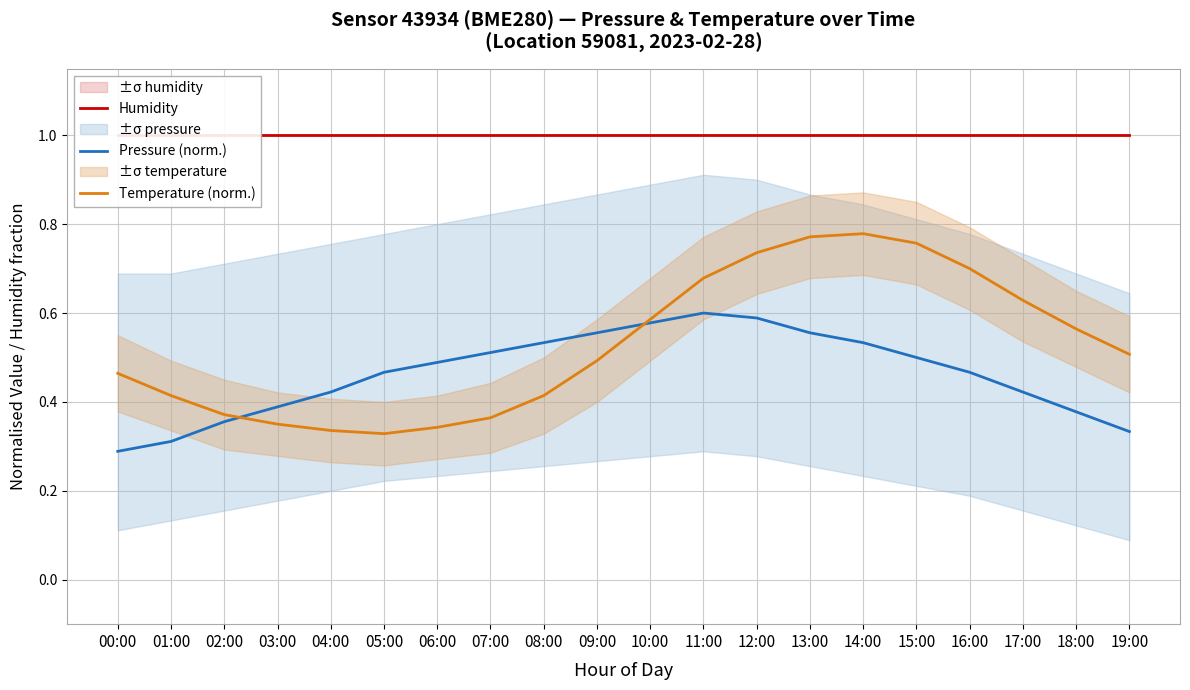

What is the total value across all series at 04:00?

1.8